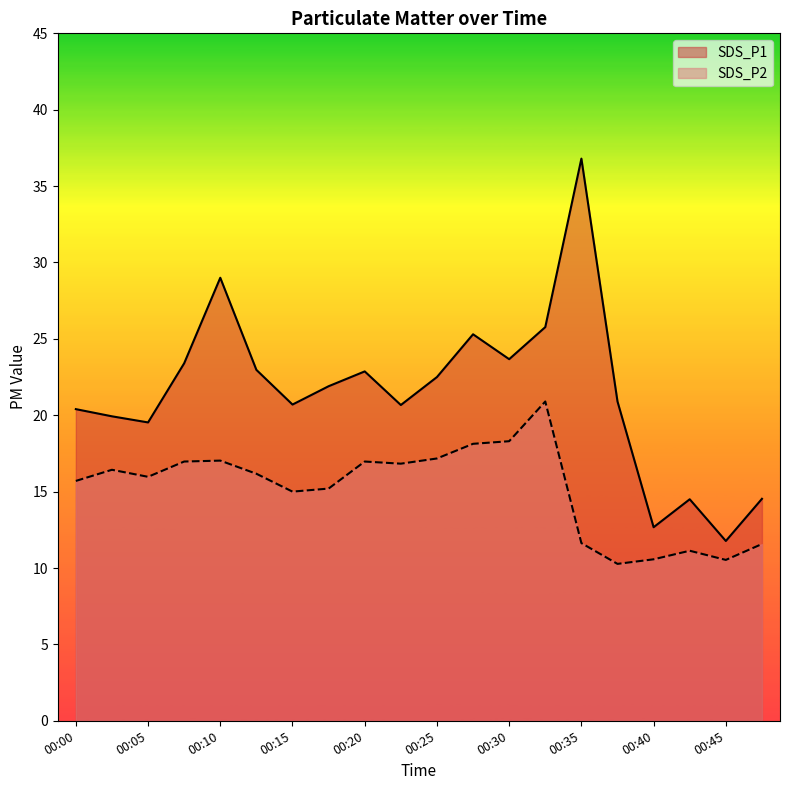

What is the total value across all series at 00:35?

48.4